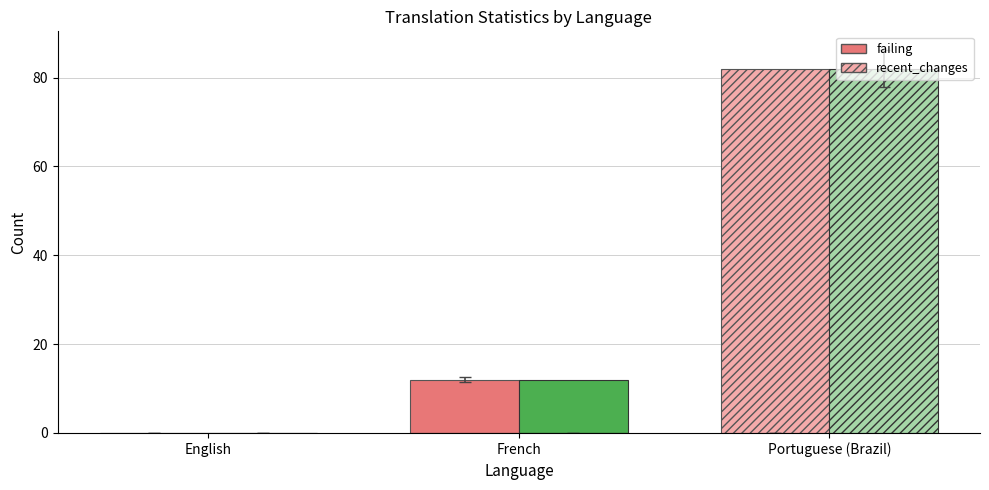

What is the total value across all series at Portuguese (Brazil)?

164